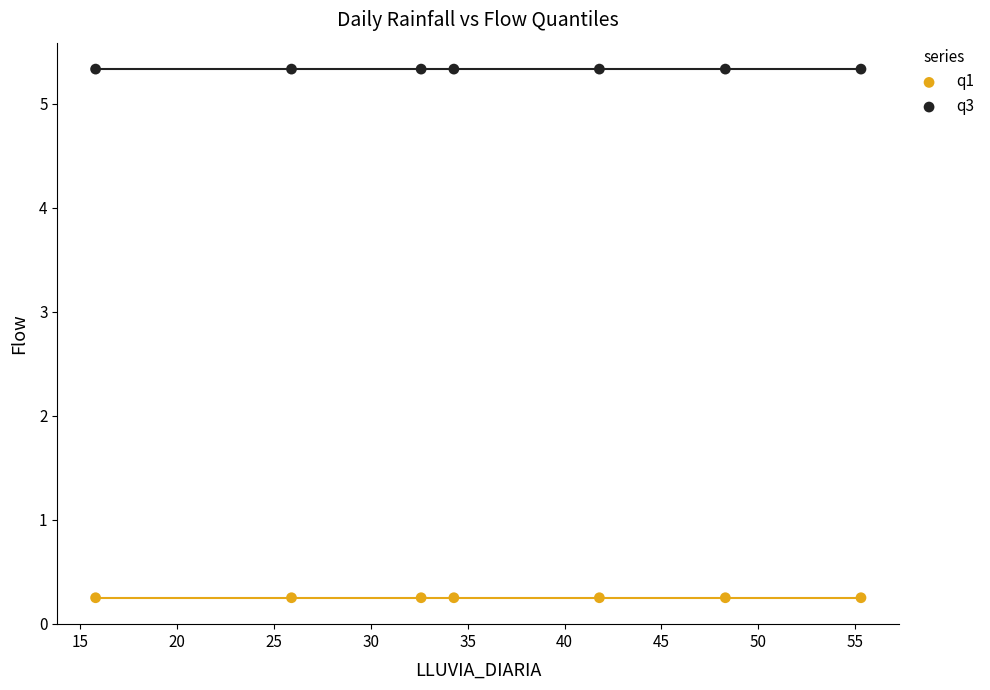

Which series contains the lowest Y value?

q1